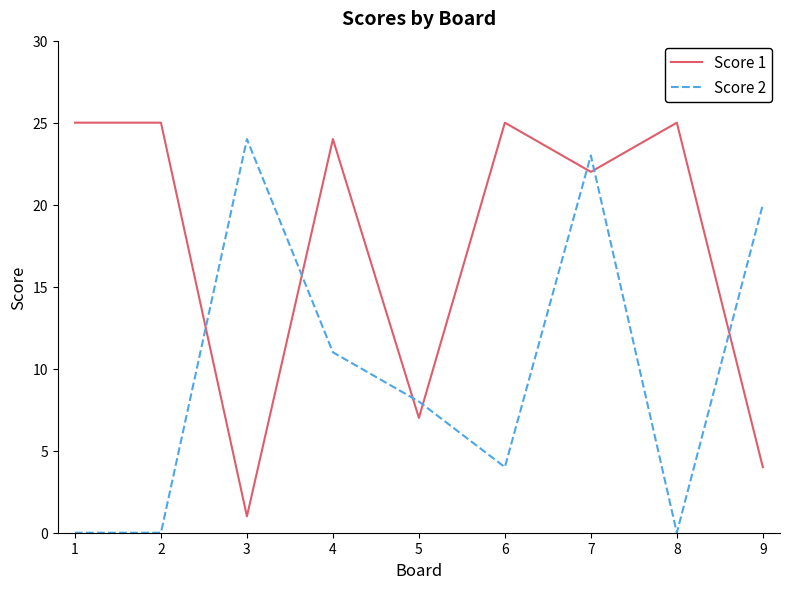

Which series ends up on top after the final intersection of Score 2 and Score 1?

Score 2